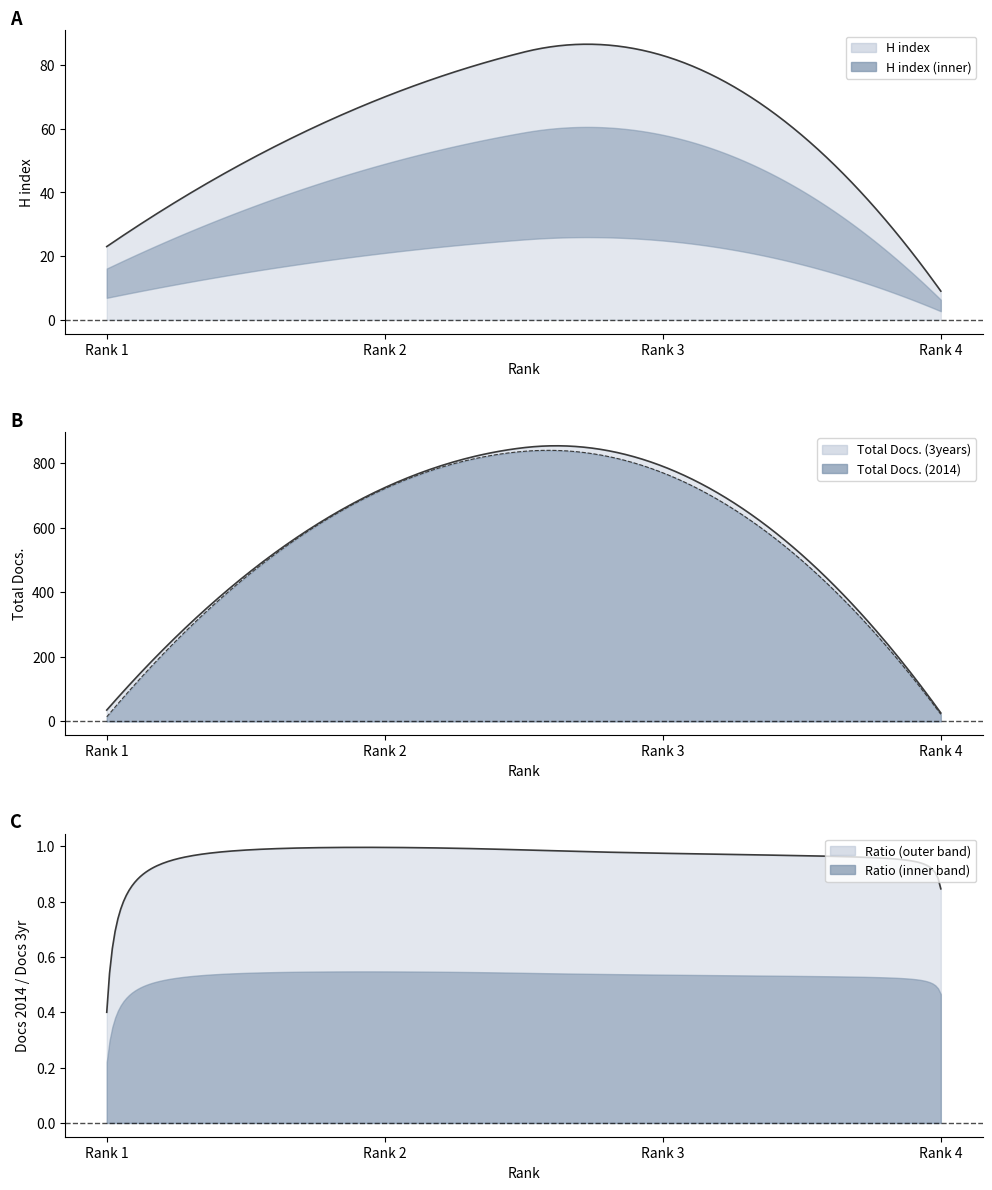

At which label is Total Docs. (3years) closest to 408?

Rank 2